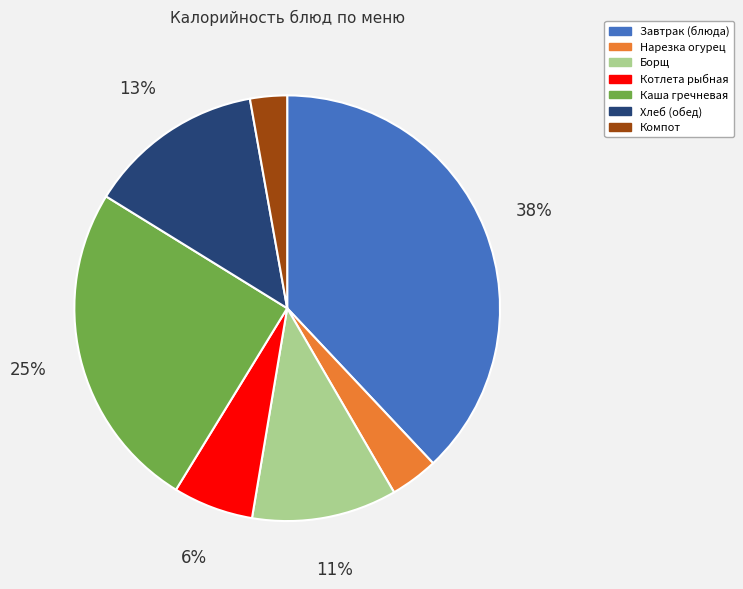

Is there any slice that represents more than half of the pie?

No